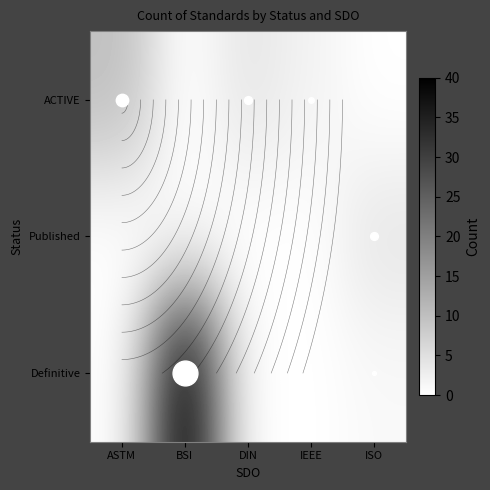

How many series are shown in this chart?

3